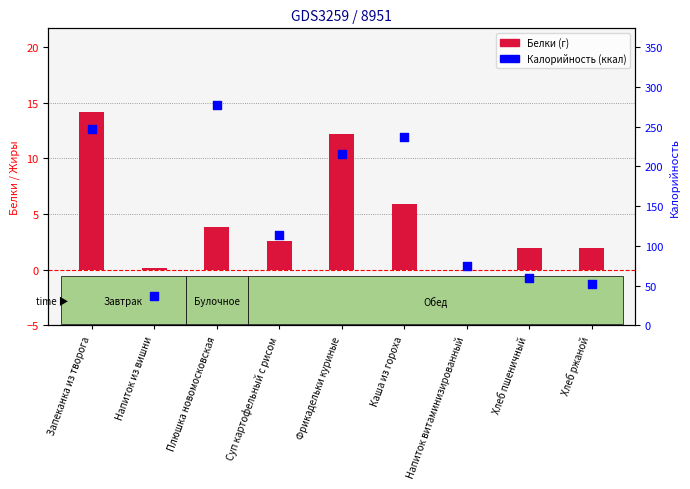

What are all the series names shown in the legend?

Белки, Калорийность